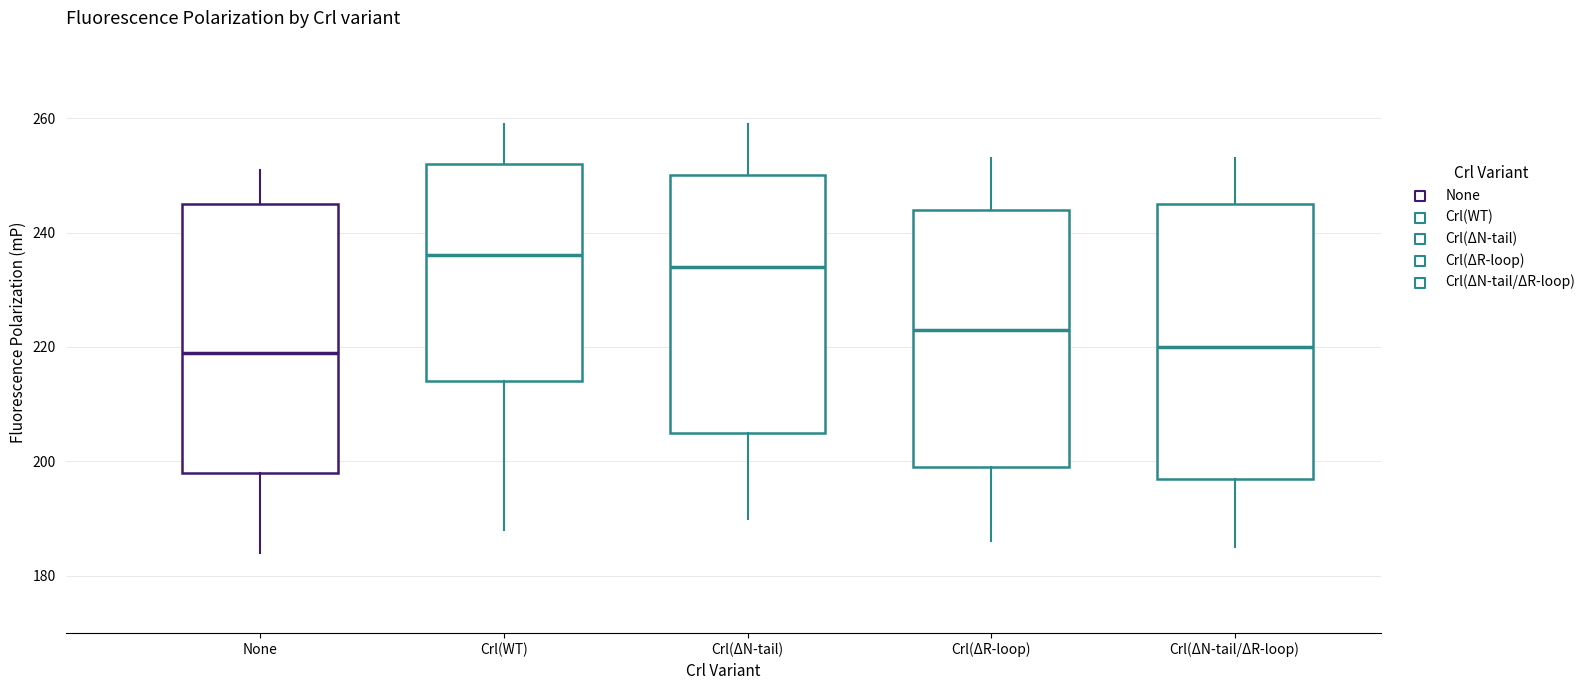

Reading left to right, read every box against the y-axis: the position of its median line, the range the box covers, and the ends of its whiskers. The values are not printed on the chart, so give them approximately, as read against the axis.

None: median 220, box 198 to 246, whiskers 184 to 252
Crl(WT): median 236, box 214 to 252, whiskers 188 to 260
Crl(ΔN-tail): median 234, box 206 to 250, whiskers 190 to 260
Crl(ΔR-loop): median 224, box 200 to 244, whiskers 186 to 254
Crl(ΔN-tail/ΔR-loop): median 220, box 198 to 246, whiskers 186 to 254